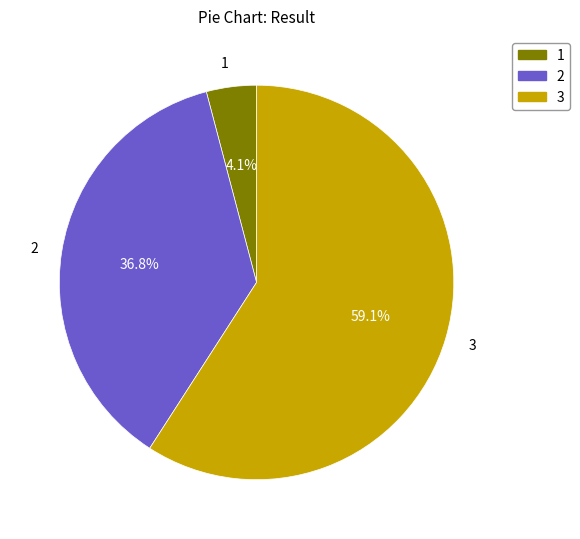

To the nearest percent, what portion does 2 represent?

37%